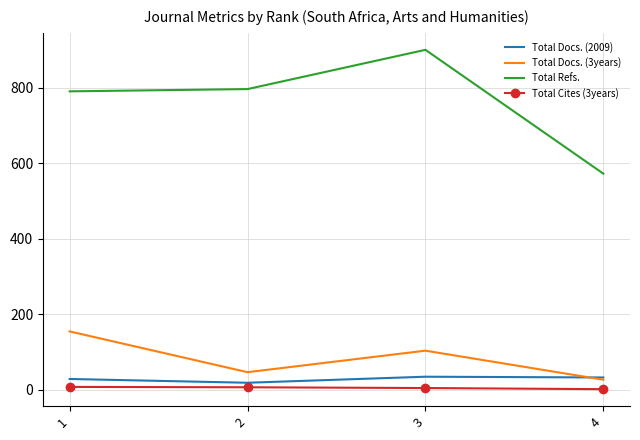

The value of Total Docs. (2009) at 1 is 29. True or false?

True